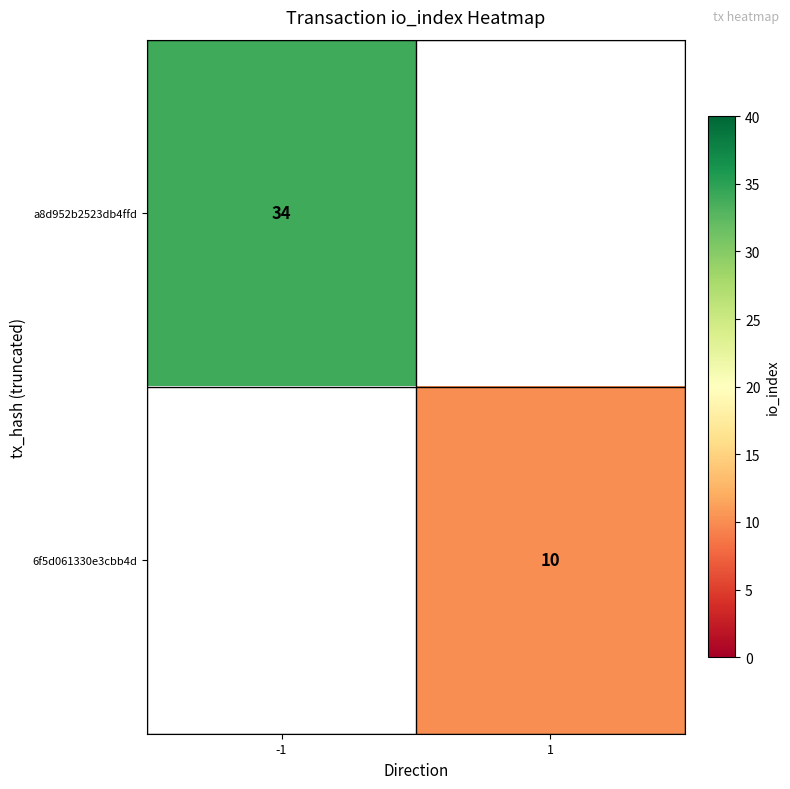

The value of a8d952b2523db4ffd at -1 is 19. True or false?

False